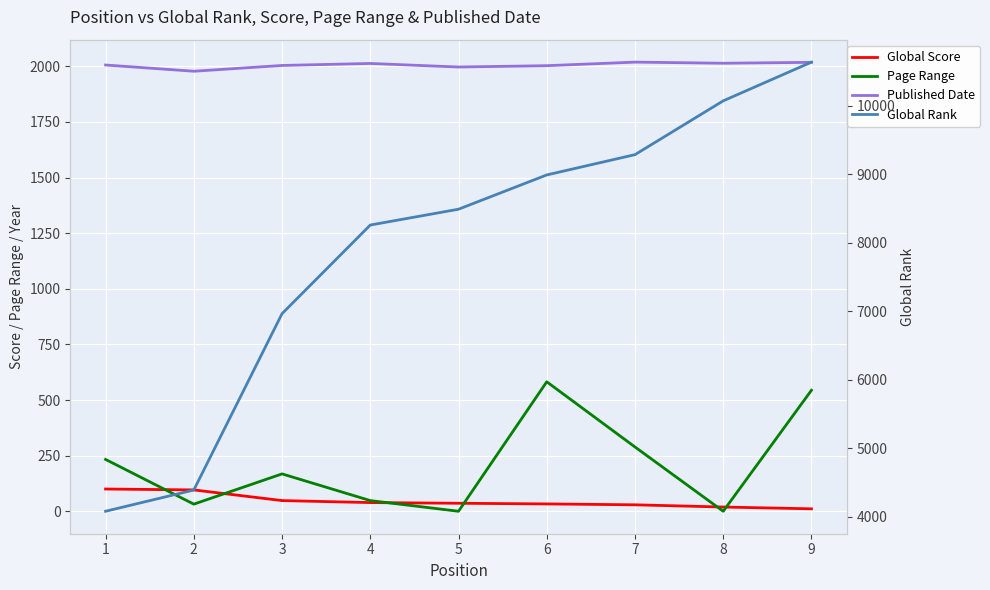

Is this an area chart (filled region under the line)?

No